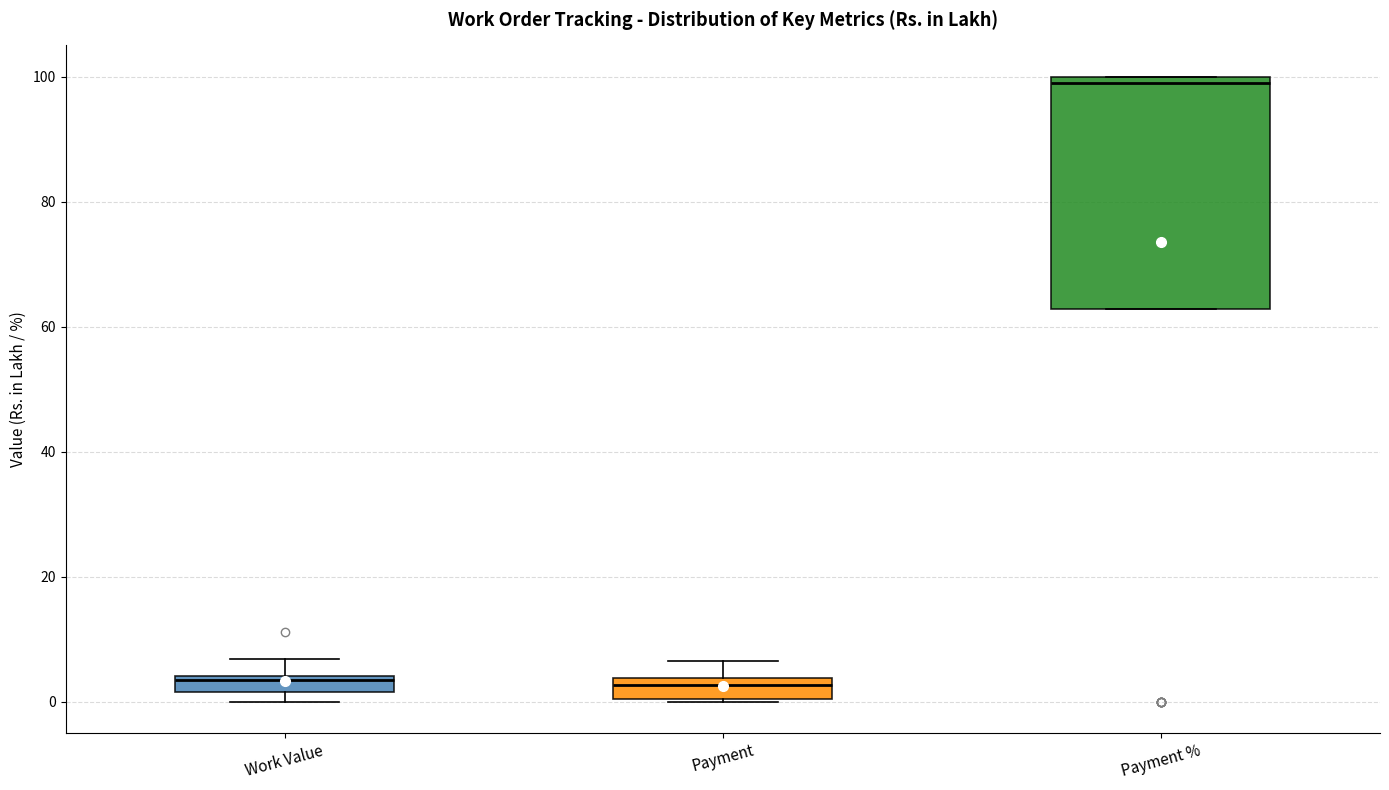

Which box is the tallest, from its lower edge to its upper edge?

Payment %